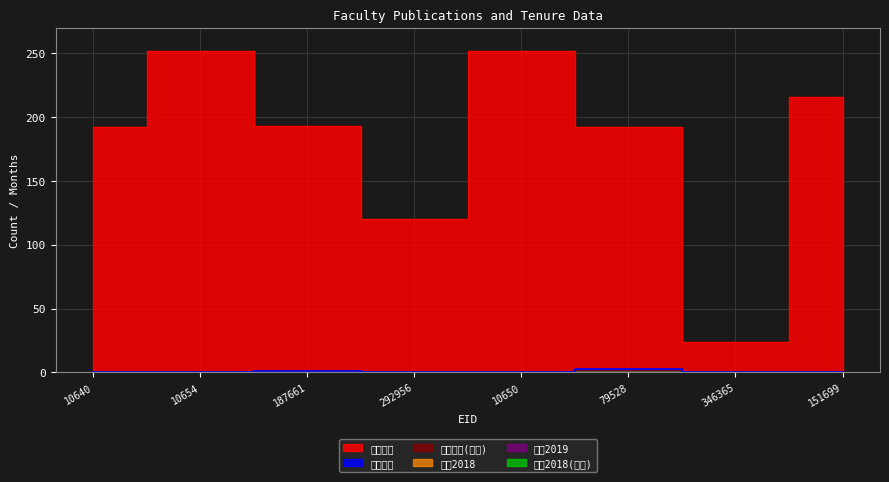

How many lines are shown in the chart?

6